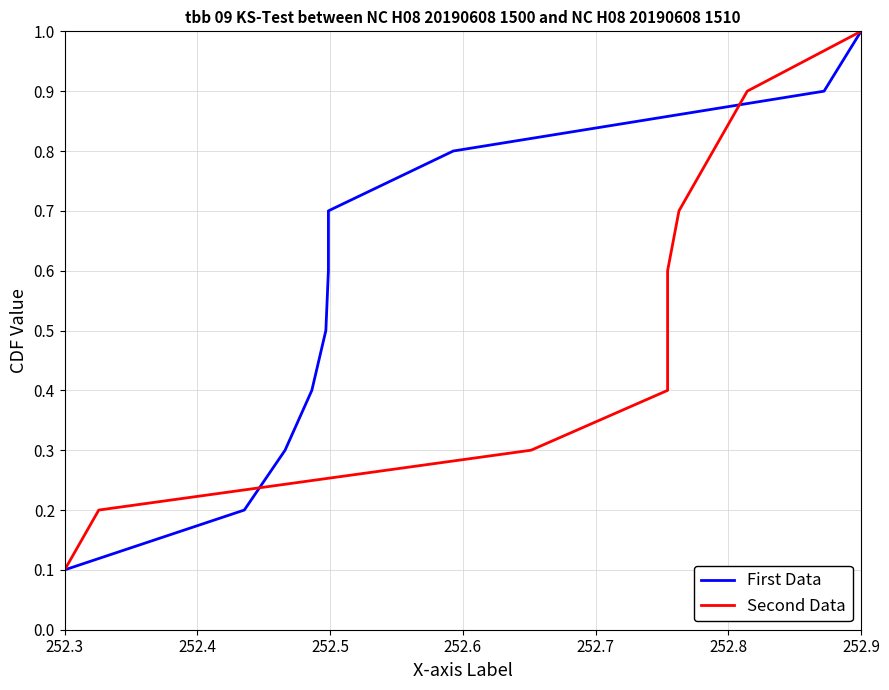

True or false: First Data has a value of 0.3 at 7.

False